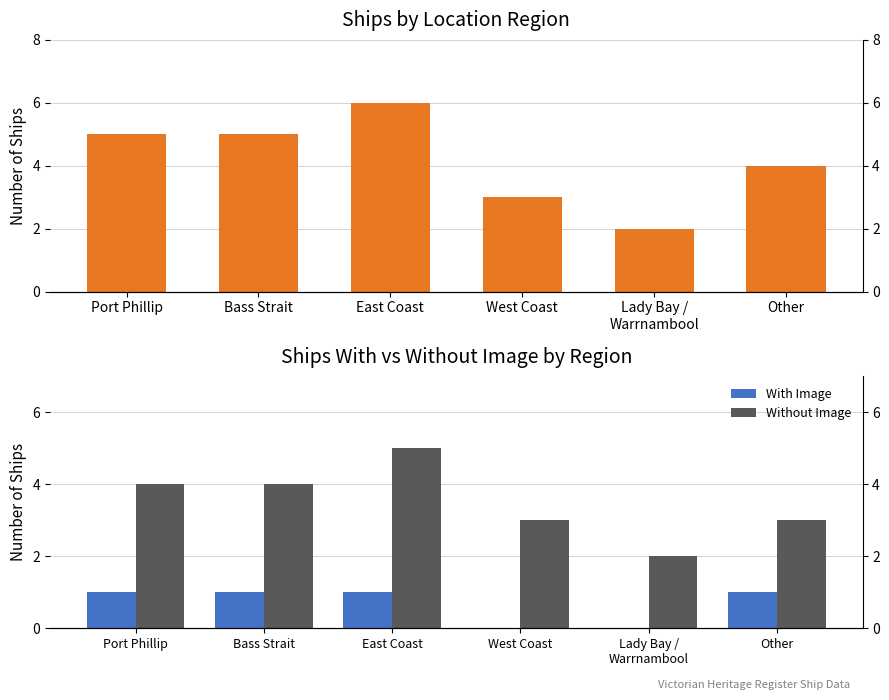

Is it true that With Image equals 0 at Port Phillip?

False